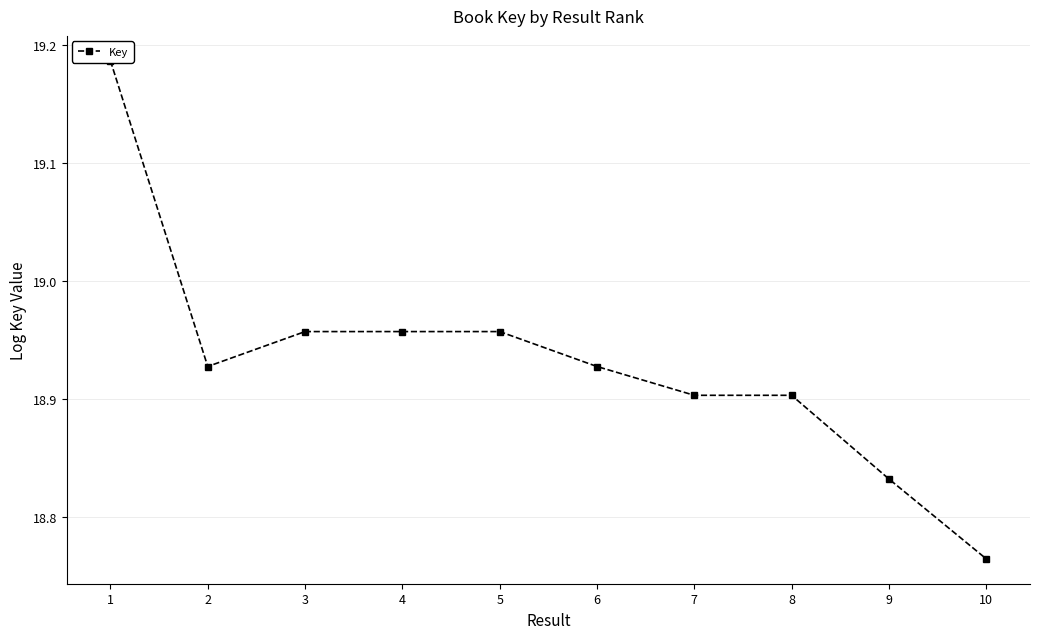

What is the ratio of the value at 9 to the value at 4?

1.0